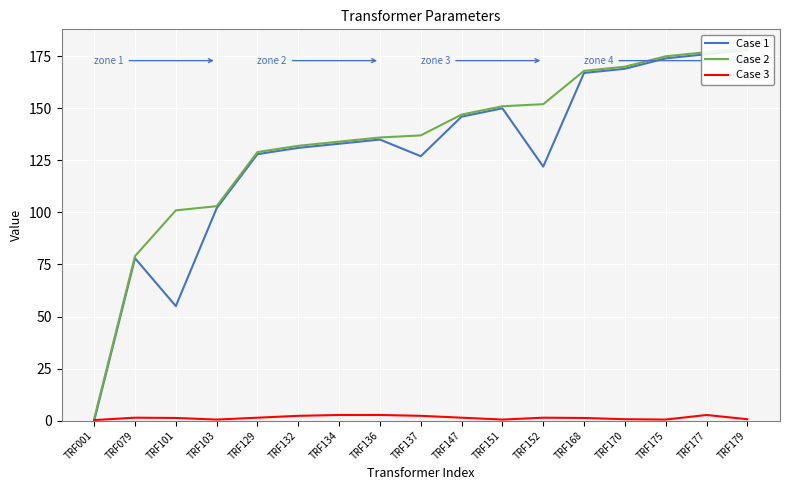

Where is Case 3 nearest to the value 1?

TRF101